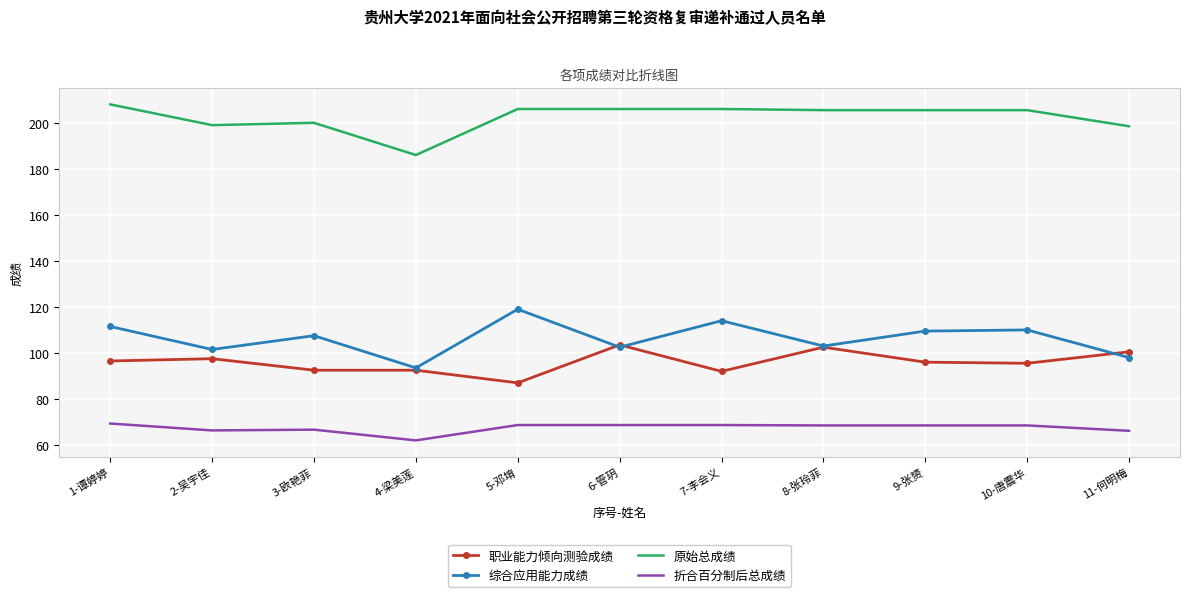

Is the value of 折合百分制后总成绩 at 6-管玥 greater than the value of 综合应用能力成绩 at 7-李会义?

No